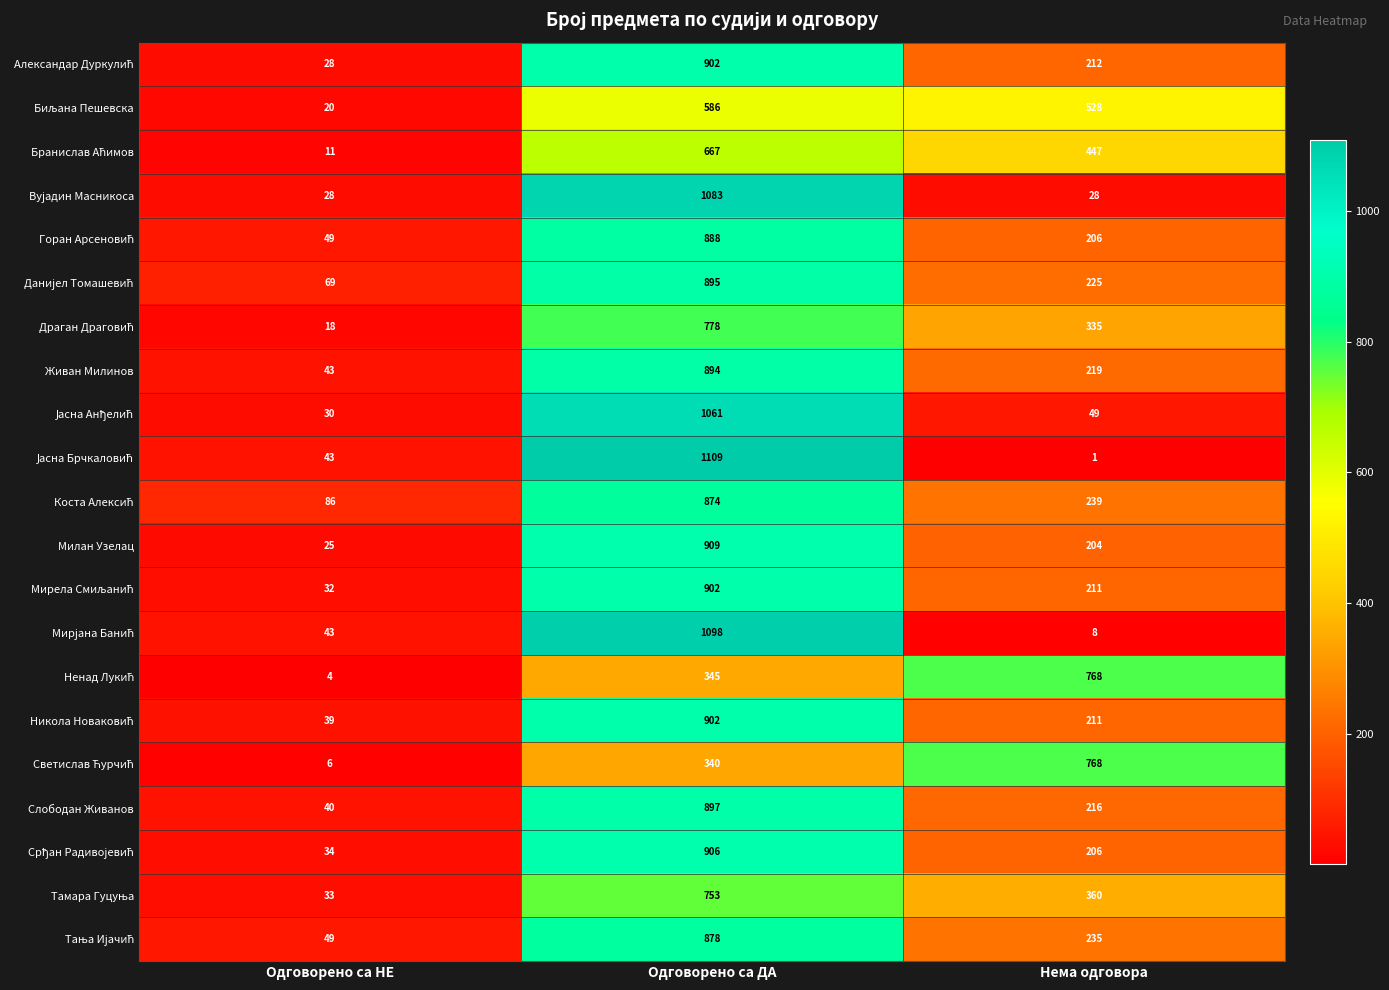

What is the approximate value of Живан Милинов at Нема одговора?

219